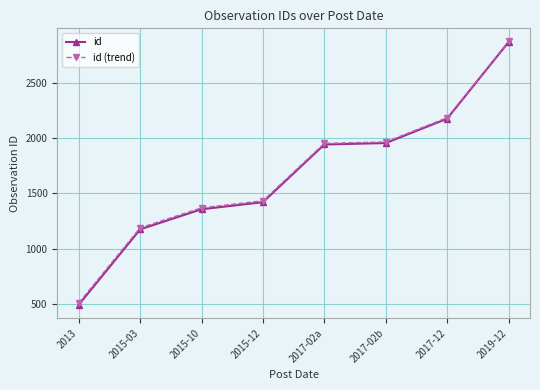

At which category is the sum across all series the highest?

2019-12